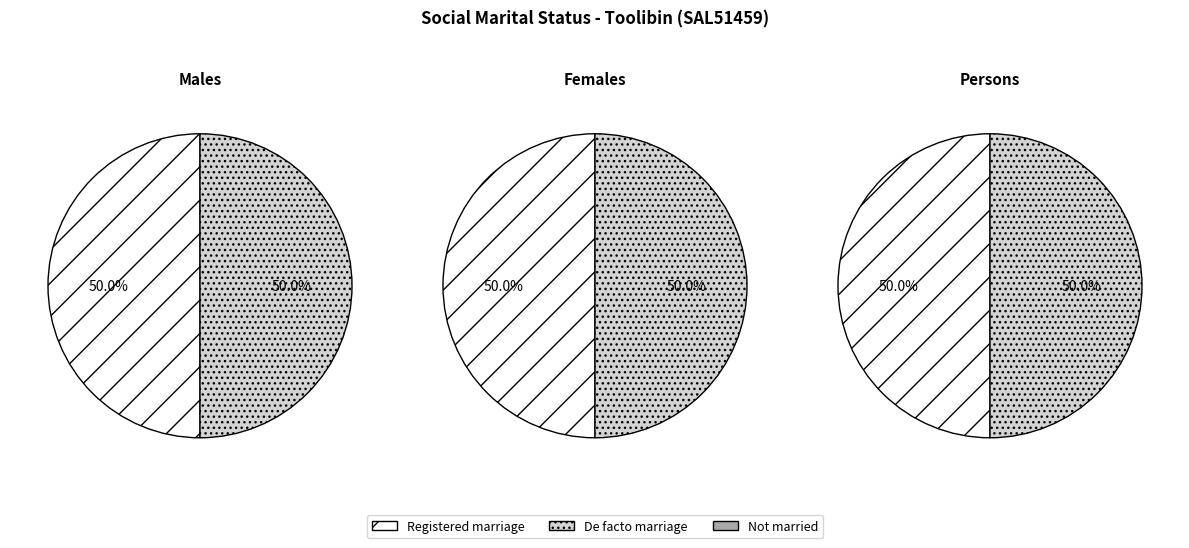

Count the number of slices in the pie.

2